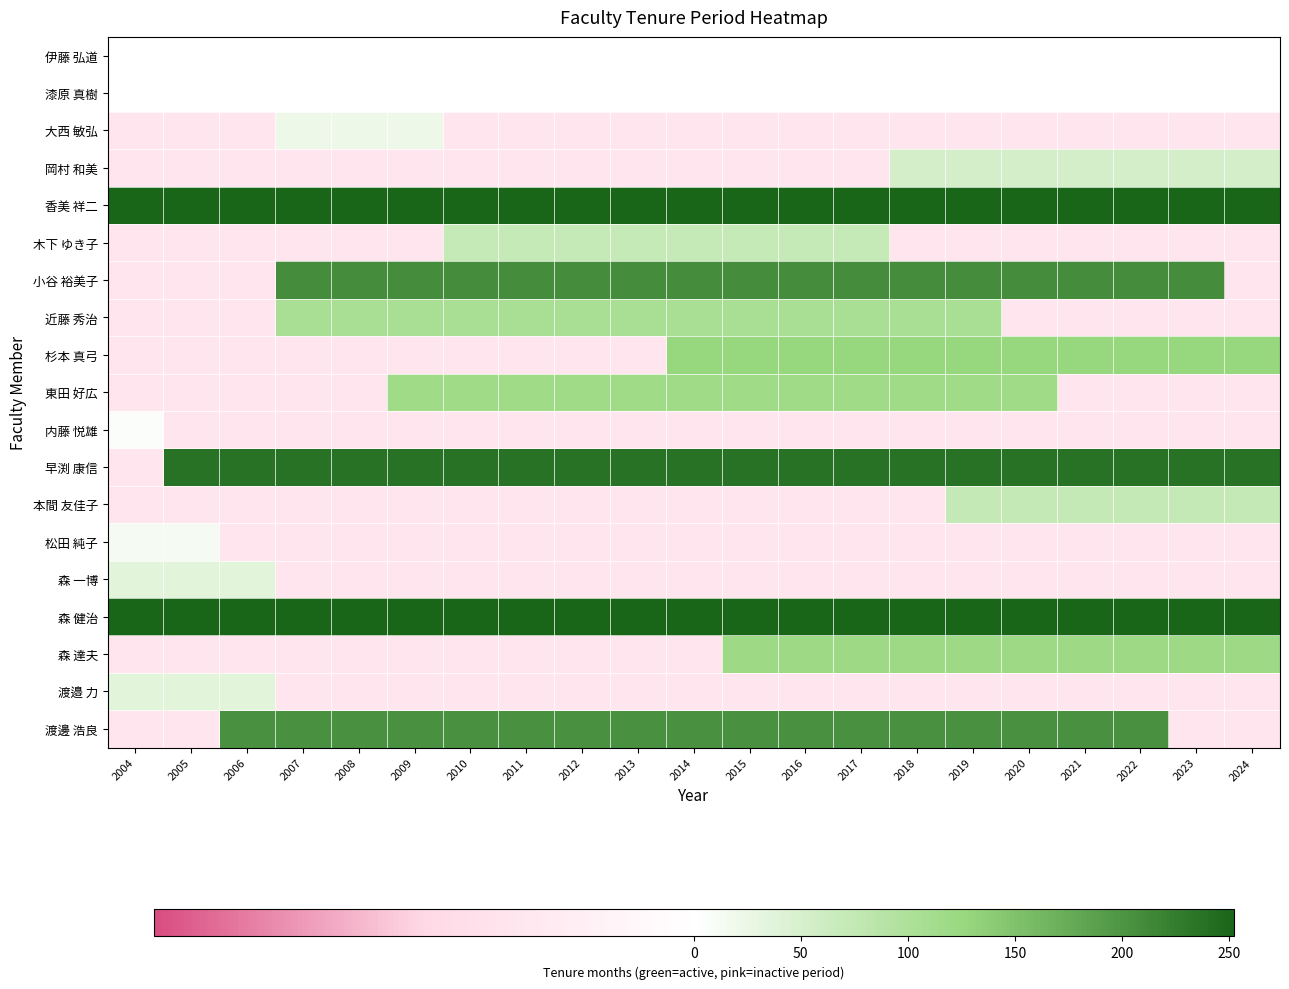

What is the total value across all series at 2021?

1445